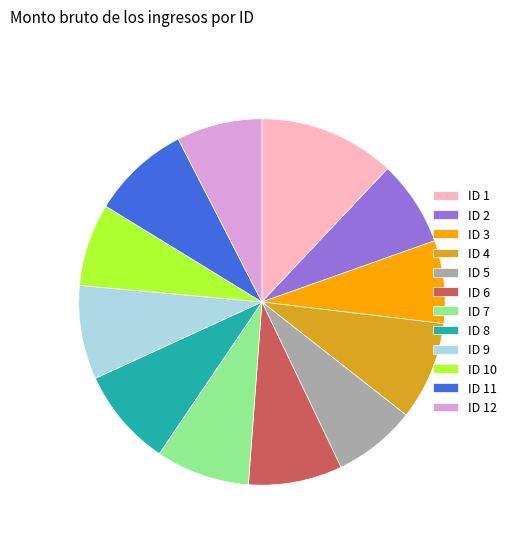

What is the largest slice in the pie chart?

ID 1